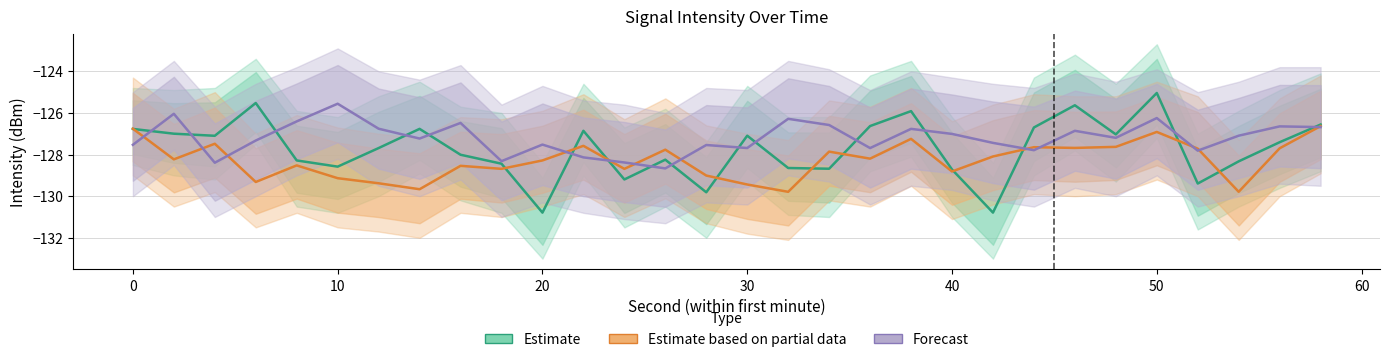

What is the value of the Estimate point at the 13th from the left?

-129.2